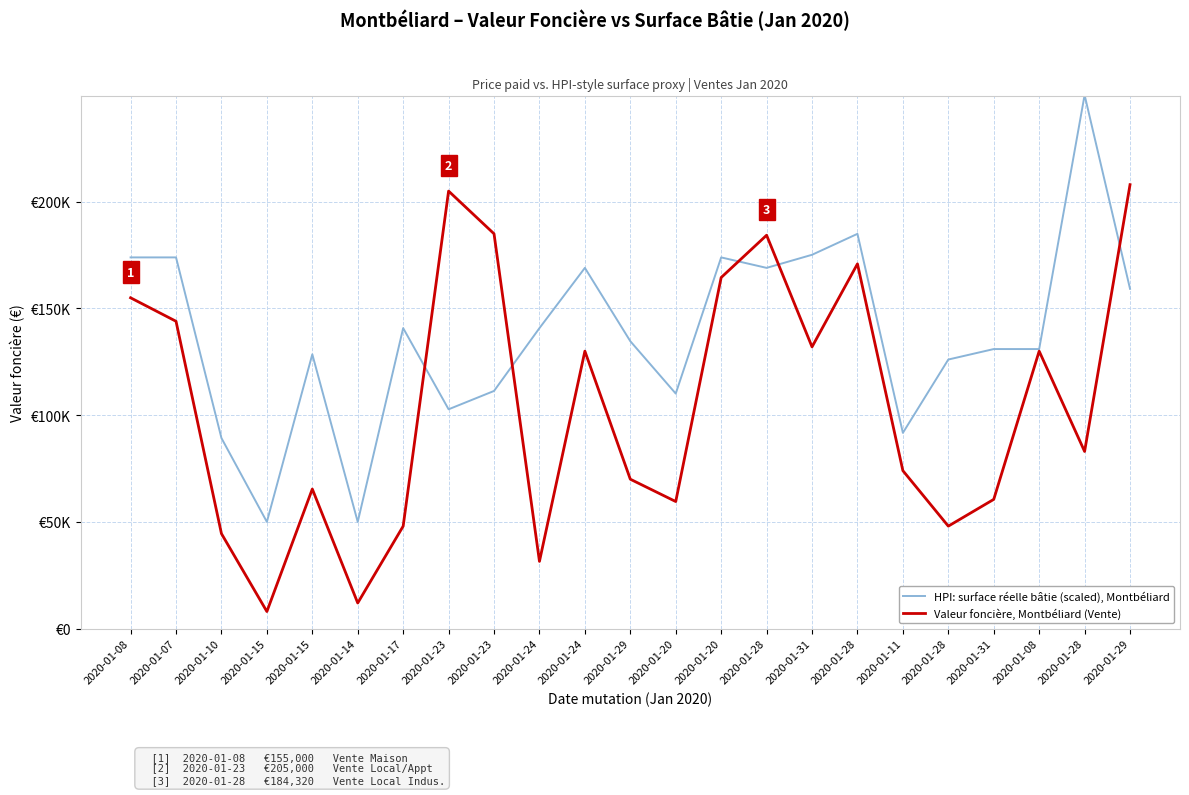

True or false: HPI: surface réelle bâtie (scaled), Montbéliard and Valeur foncière, Montbéliard (Vente) intersect in this chart.

True